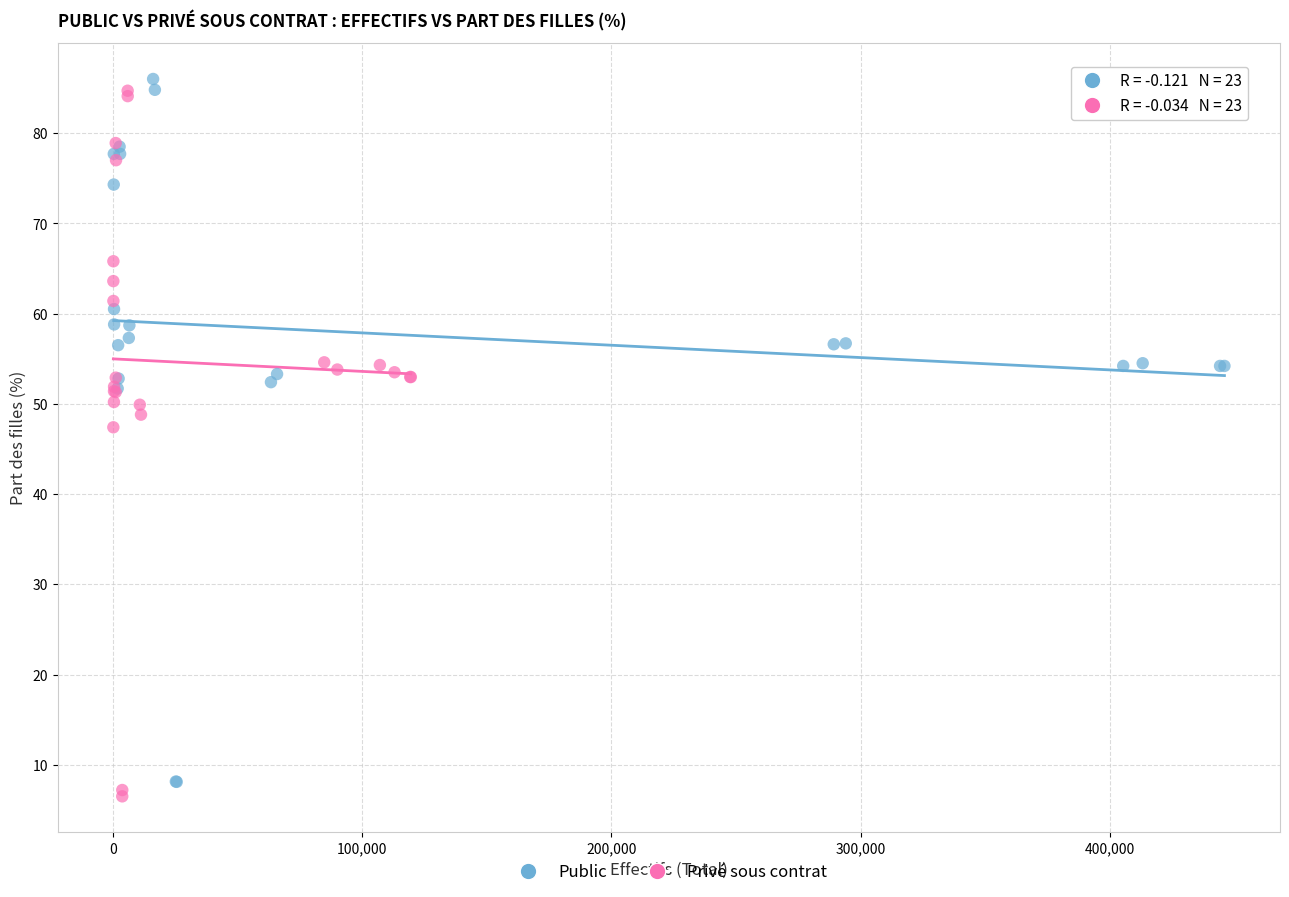

What are all the series names shown in the legend?

Public, Privé sous contrat